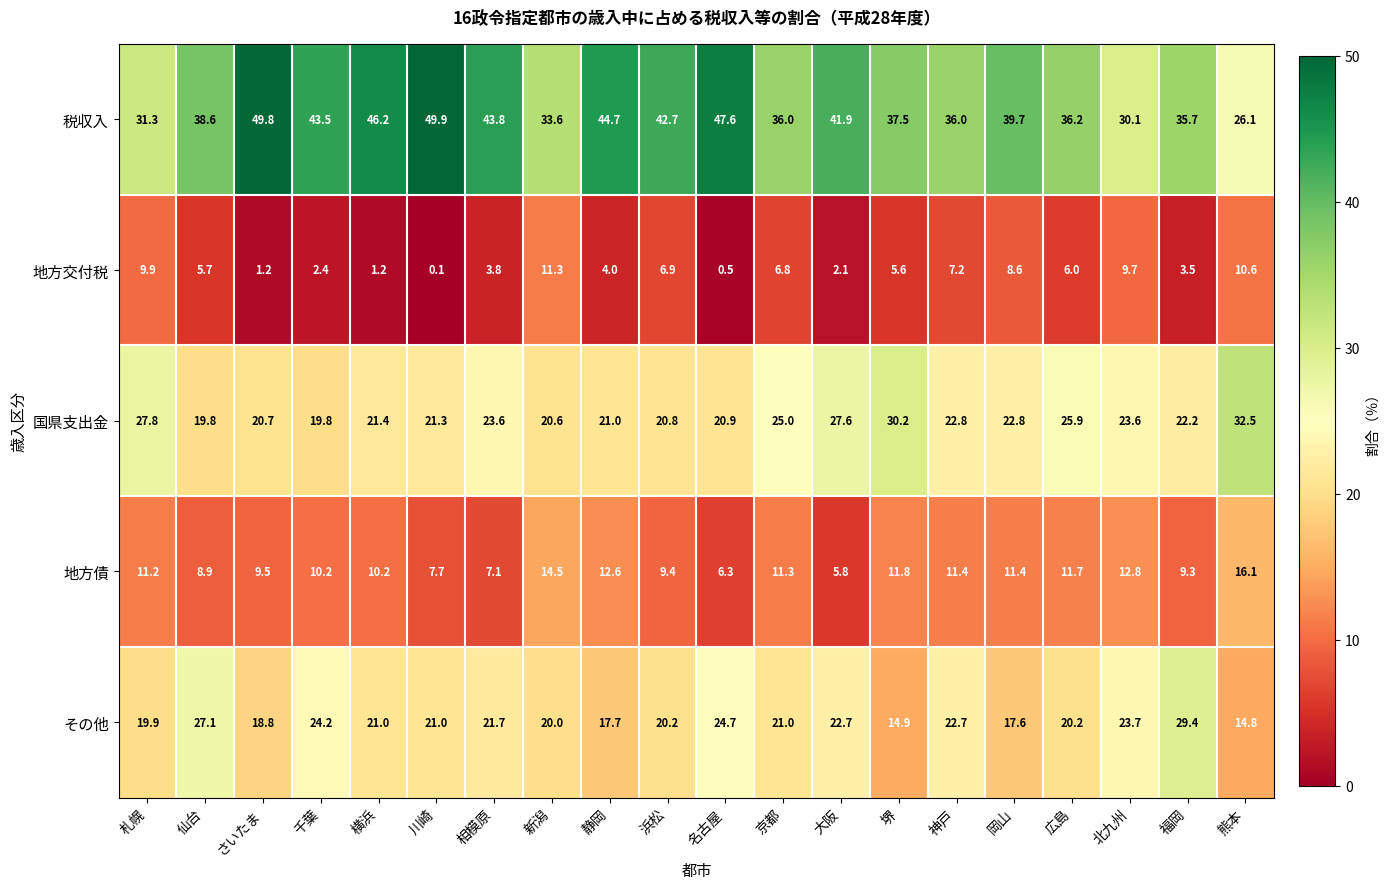

What is the difference between the 地方交付税 values at 広島 and さいたま?

4.8